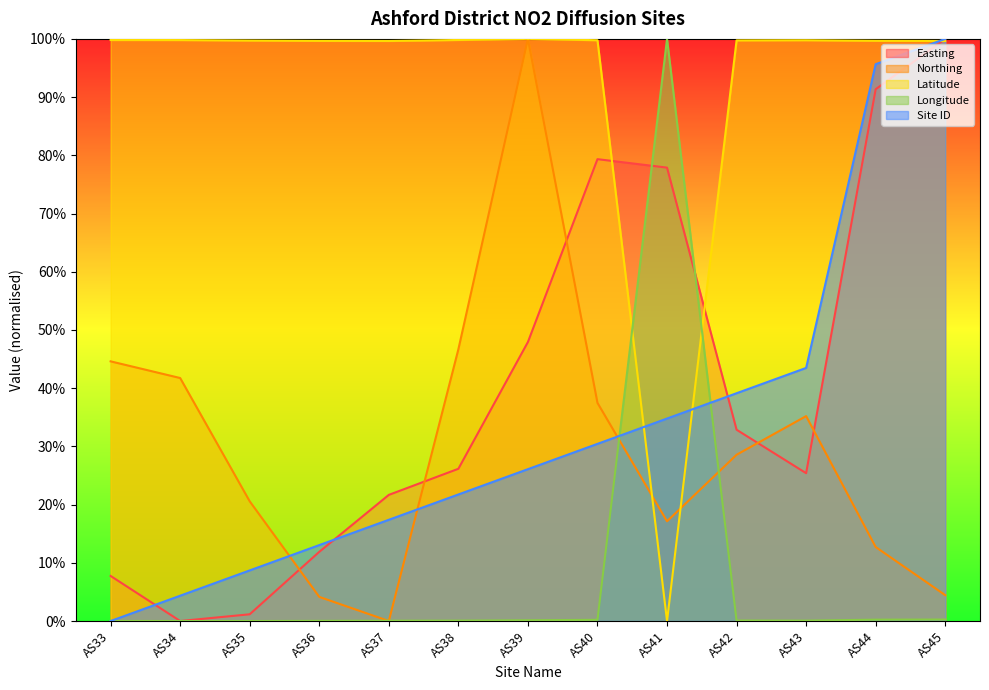

What is the difference between the maximum and minimum values in the Latitude series?

1.0